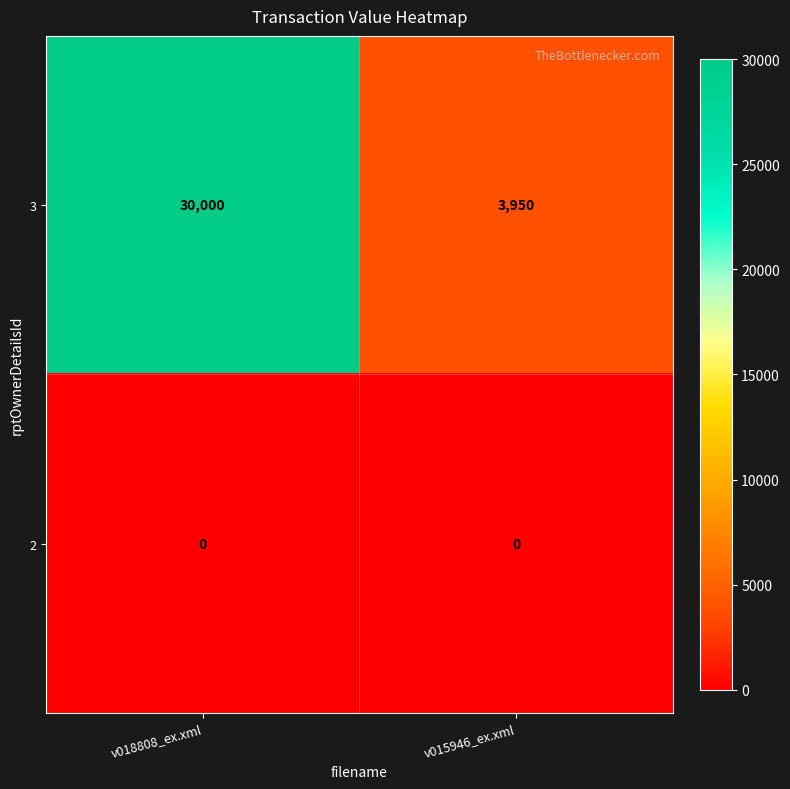

At how many categories does at least one series exceed 24124?

1